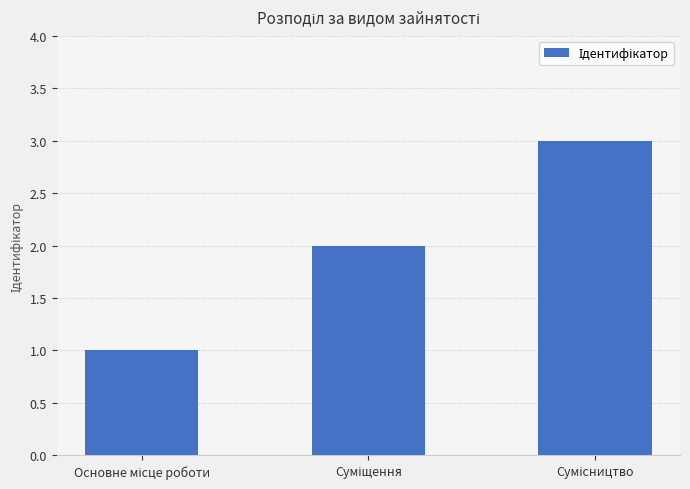

Count the number of data series in this chart.

1